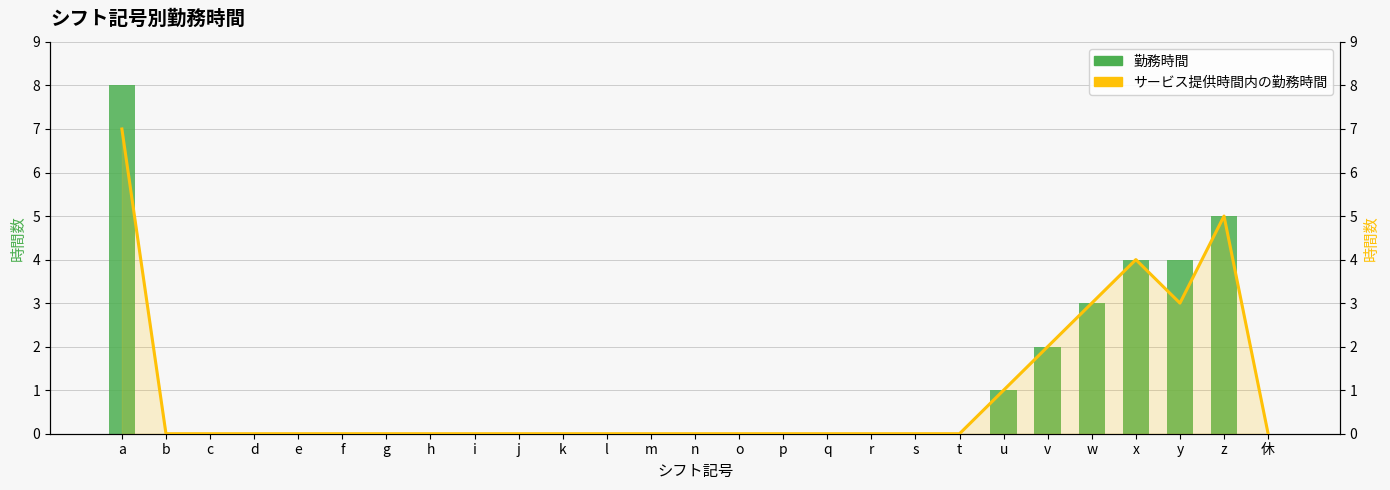

List the labels in order of サービス提供時間内の勤務時間 value, largest first.

a, z, x, w, y, v, u, b, c, d, e, f, g, h, i, j, k, l, m, n, o, p, q, r, s, t, 休